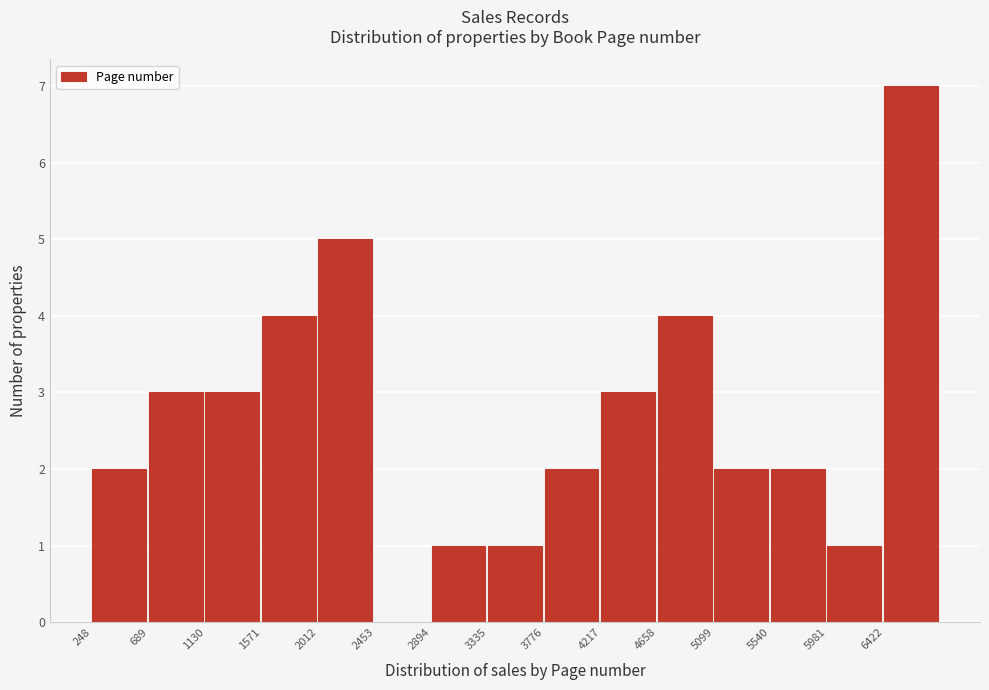

Which range on the x-axis has the tallest bar?

6400 to 6850